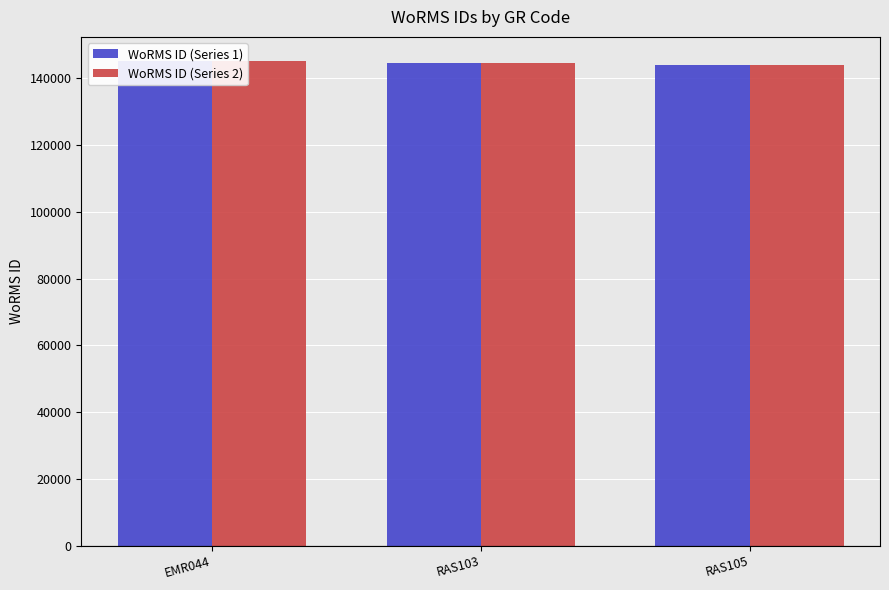

What is the value of the WoRMS ID (Series 2) bar at the 2nd from the left?

144457